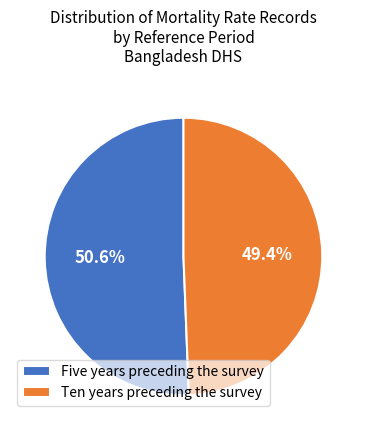

Combined, do Five years preceding the survey and Ten years preceding the survey account for over 50%?

Yes